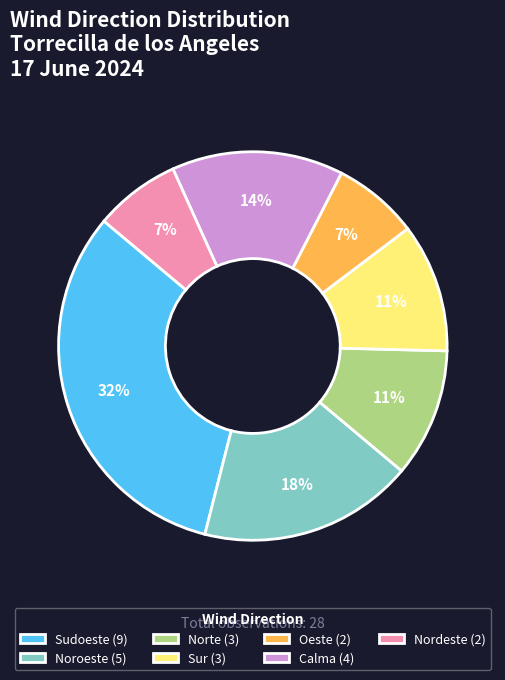

How many segments does this pie chart have?

7